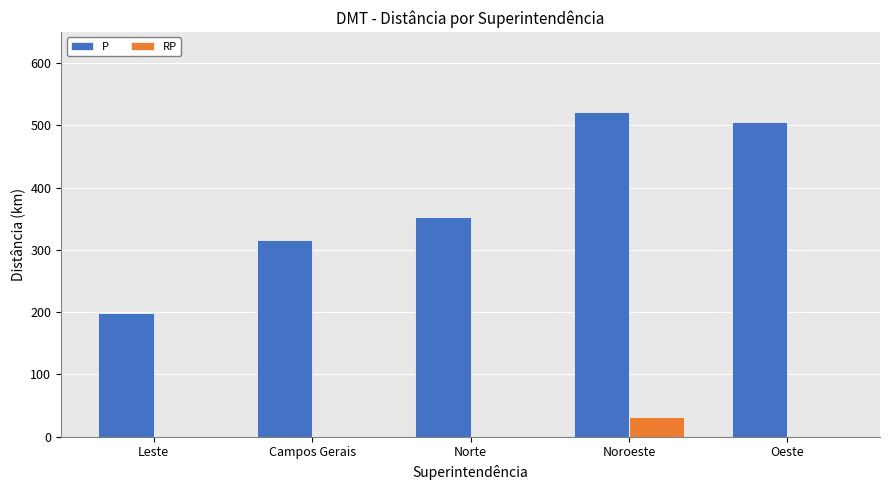

Between Leste and Norte, which series saw the biggest shift?

P